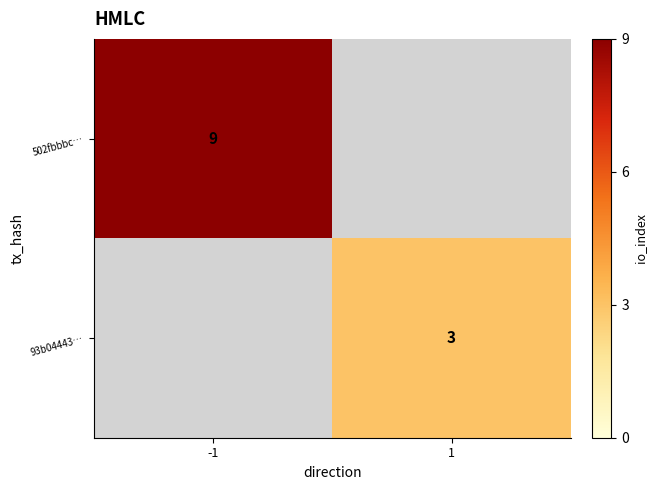

The 502fbbbc… series shows 4 at -1. True or false?

False